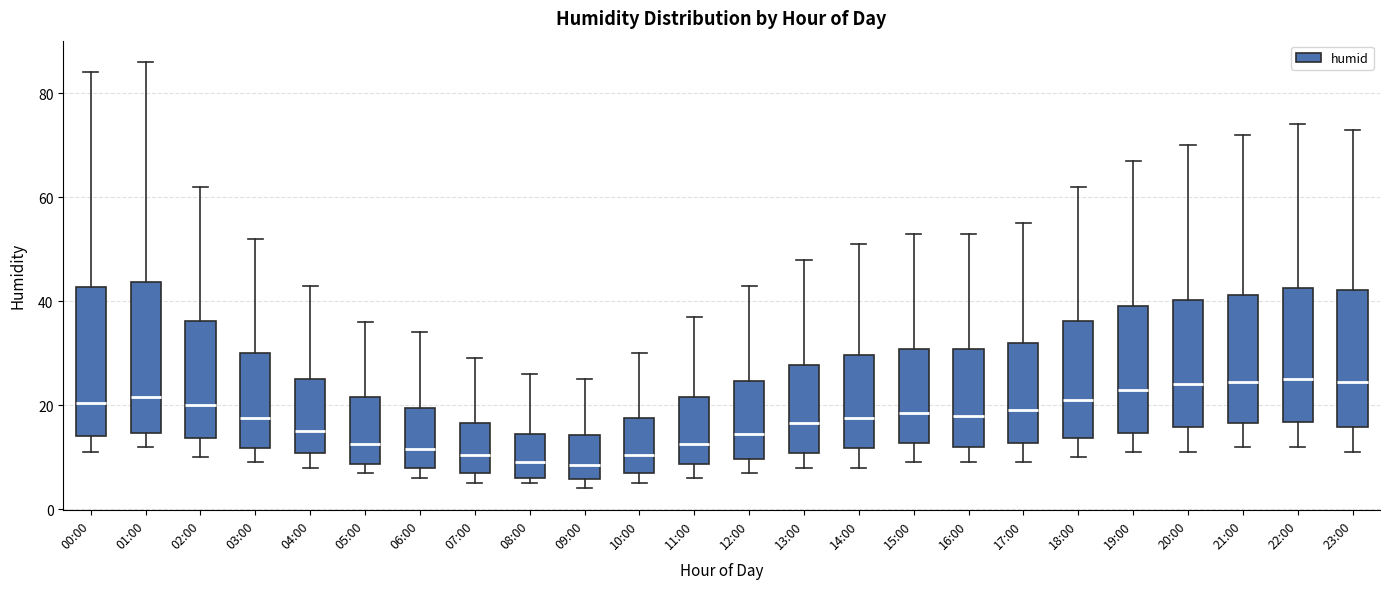

Reading left to right, transcribe this box plot: for each box, give where its median line is, the range the box spans, and where its two whiskers end, as read against the y-axis. The values are not printed on the chart, so give them approximately, as read against the axis.

00:00: median 20, box 14 to 42, whiskers 12 to 84
01:00: median 22, box 14 to 44, whiskers 12 to 86
02:00: median 20, box 14 to 36, whiskers 10 to 62
03:00: median 18, box 12 to 30, whiskers 10 to 52
04:00: median 16, box 10 to 26, whiskers 8 to 44
05:00: median 12, box 8 to 22, whiskers 8 (just below the box's lower edge) to 36
06:00: median 12, box 8 to 20, whiskers 6 to 34
07:00: median 10, box 8 to 16, whiskers 6 to 30
08:00: median 10, box 6 to 14, whiskers 6 (just below the box's lower edge) to 26
09:00: median 8, box 6 to 14, whiskers 4 to 26
10:00: median 10, box 8 to 18, whiskers 6 to 30
11:00: median 12, box 8 to 22, whiskers 6 to 38
12:00: median 14, box 10 to 24, whiskers 8 to 44
13:00: median 16, box 10 to 28, whiskers 8 to 48
14:00: median 18, box 12 to 30, whiskers 8 to 52
15:00: median 18, box 12 to 30, whiskers 10 to 54
16:00: median 18, box 12 to 30, whiskers 10 to 54
17:00: median 20, box 12 to 32, whiskers 10 to 56
18:00: median 22, box 14 to 36, whiskers 10 to 62
19:00: median 24, box 14 to 40, whiskers 12 to 68
20:00: median 24, box 16 to 40, whiskers 12 to 70
21:00: median 24, box 16 to 42, whiskers 12 to 72
22:00: median 26, box 16 to 42, whiskers 12 to 74
23:00: median 24, box 16 to 42, whiskers 12 to 74